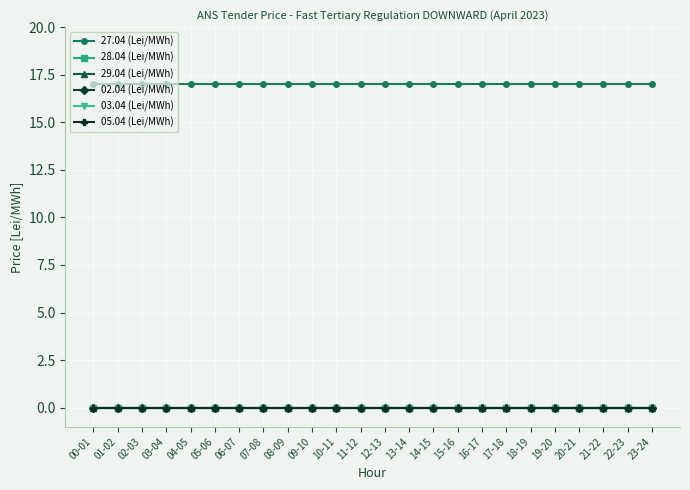

Which category has the lowest value in the 02.04 (Lei/MWh) series?

00-01